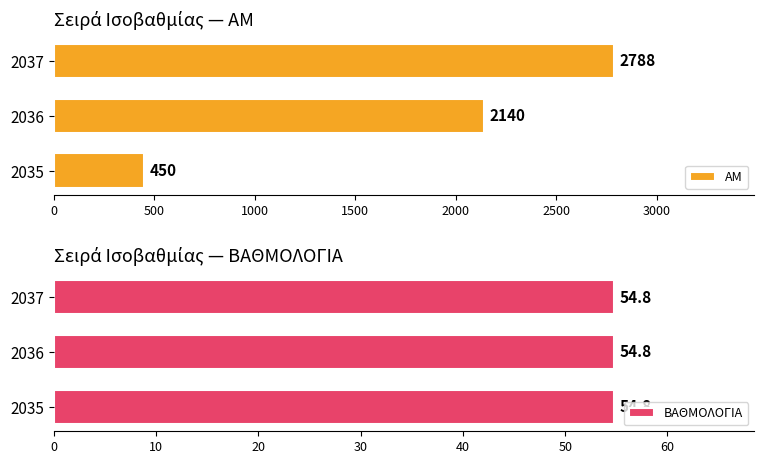

Rank the categories by AM value from highest to lowest.

2037, 2036, 2035